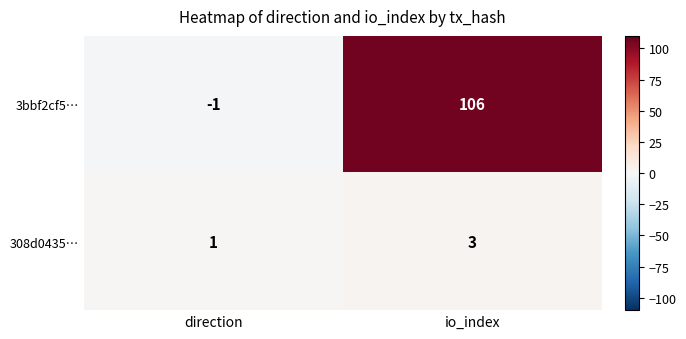

Reading left to right, what are all the values shown in this chart?

3bbf2cf5…: -1	106
308d0435…: 1	3